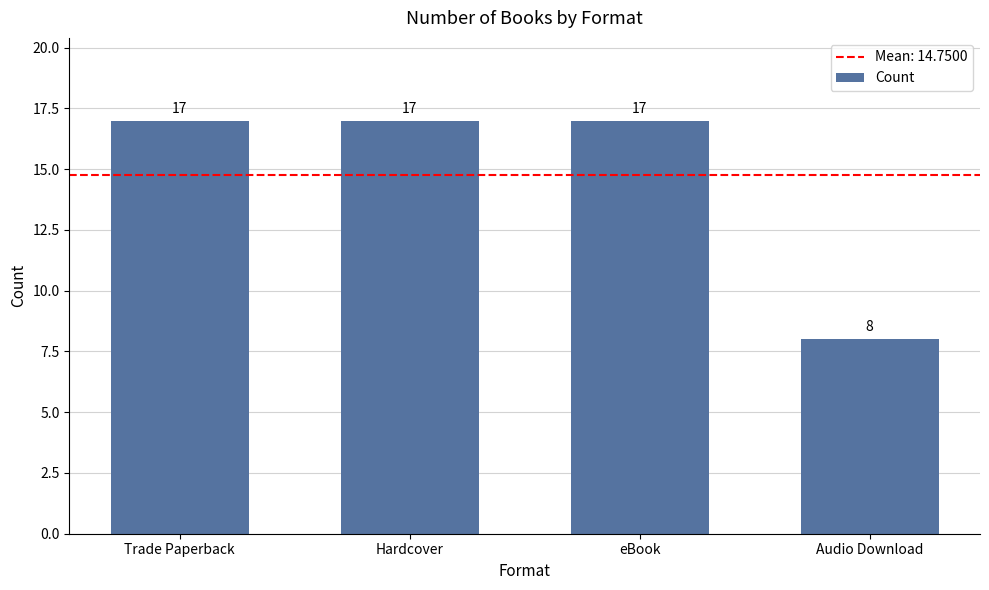

Count the number of categories in the chart.

4